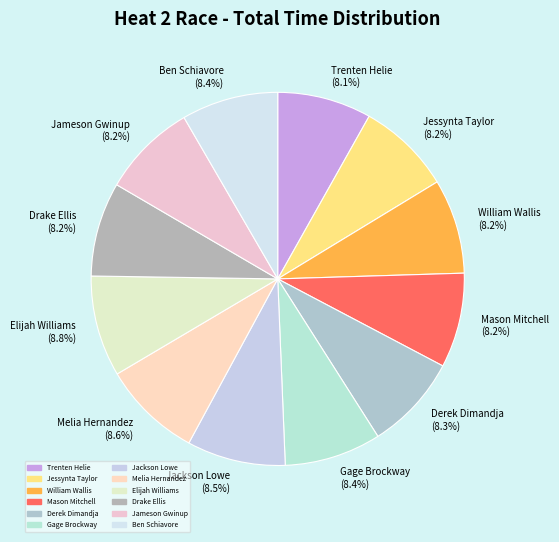

To the nearest percent, what is the average slice percentage?

8%